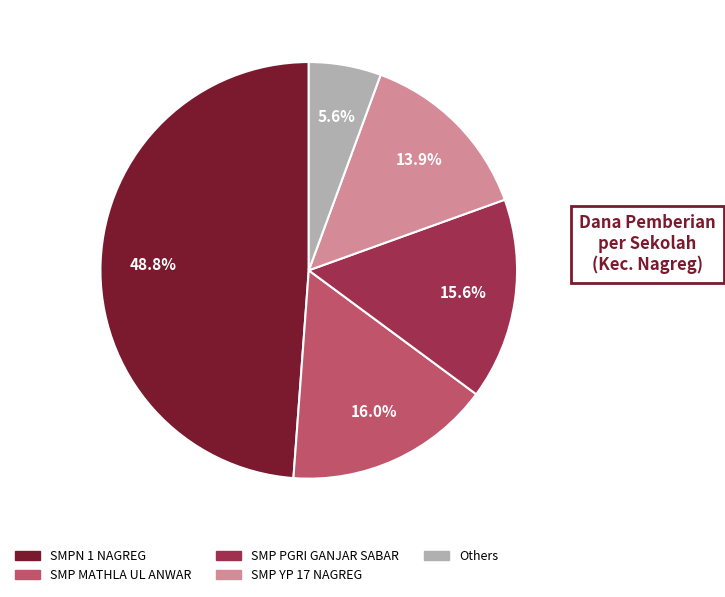

Which category has the smallest portion of the pie?

Others